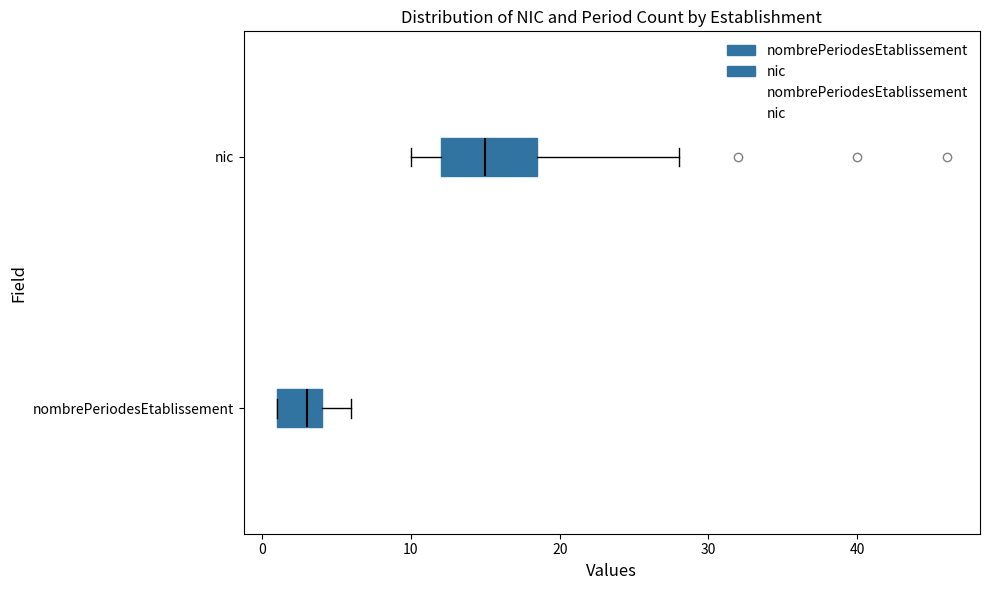

Reading bottom to top, read every box against the x-axis: the position of its median line, the range the box covers, and the ends of its whiskers. The values are not printed on the chart, so give them approximately, as read against the axis.

nombrePeriodesEtablissement: median 3, box 1 to 4, whiskers 1 to 6
nic: median 15, box 12 to 19, whiskers 10 to 28